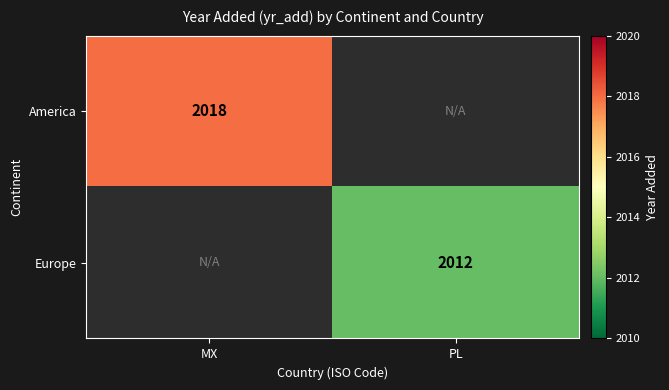

True or false: America has a value of 2018 at MX.

True